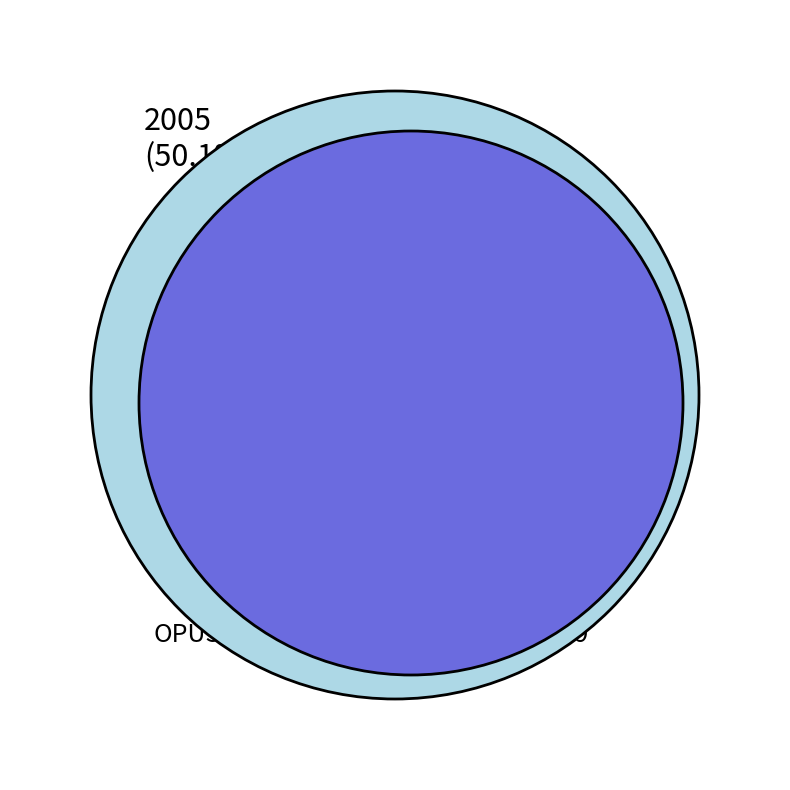

Is there a majority slice in this chart?

Yes